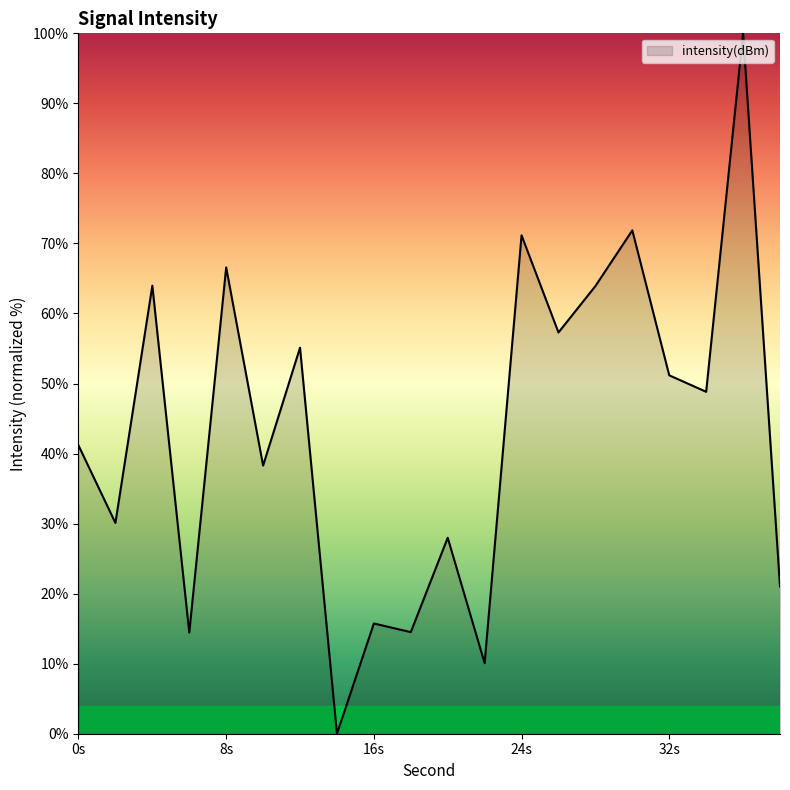

What is the difference between the maximum and minimum values?

100.0